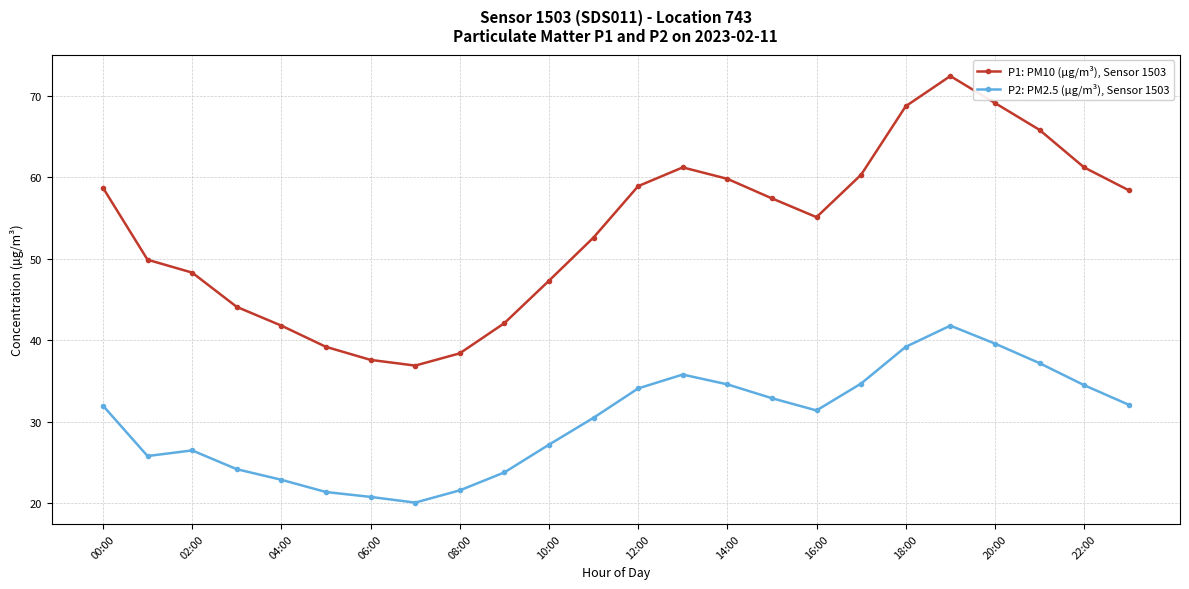

How many interior local peaks does the P1: PM10 (µg/m³), Sensor 1503 series have?

2